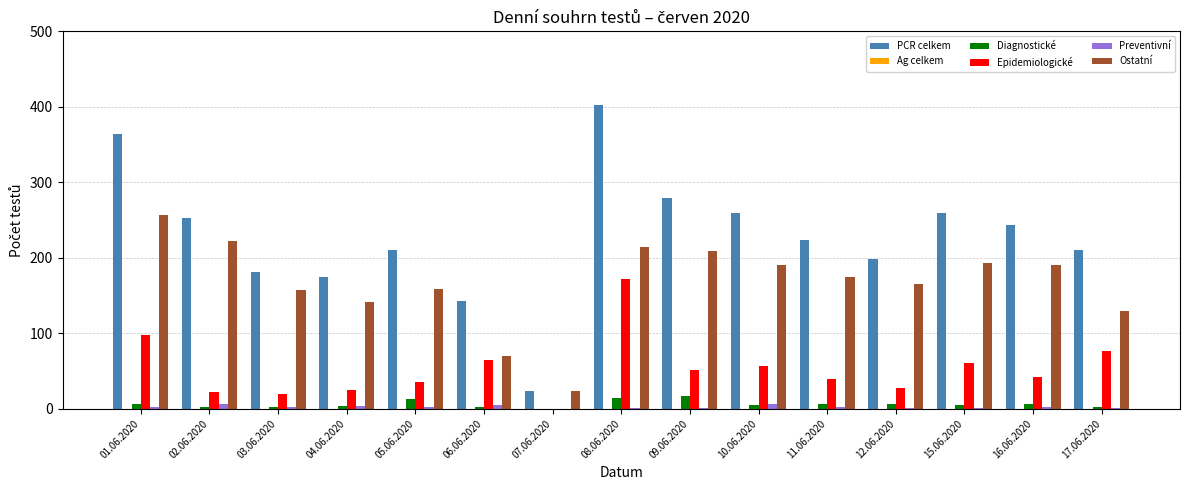

What is the sum of all Preventivní values?

41